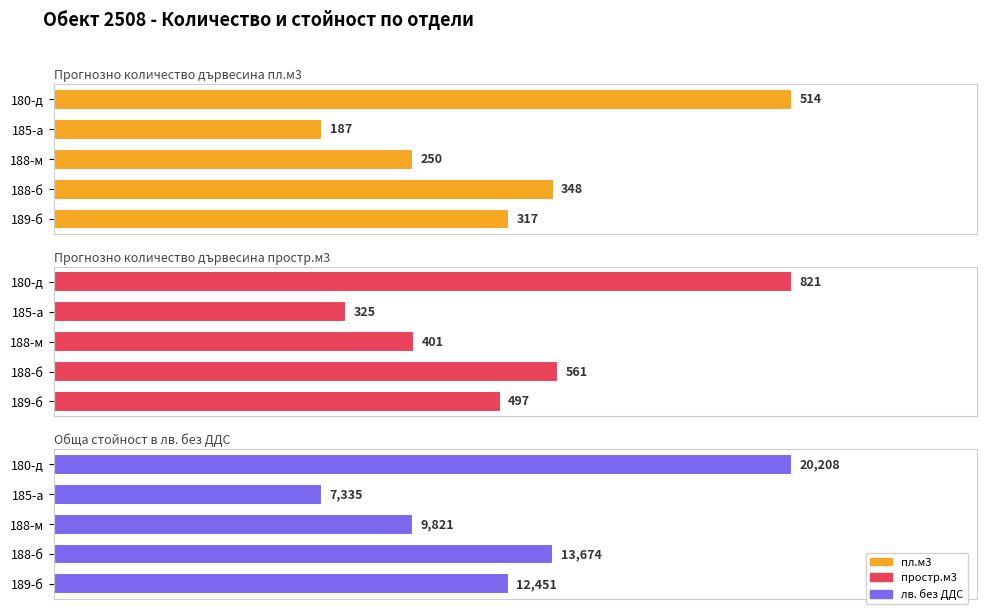

Rank the categories by Прогнозно количество дървесина простр.м3 value from highest to lowest.

180-д, 188-б, 189-б, 188-м, 185-а